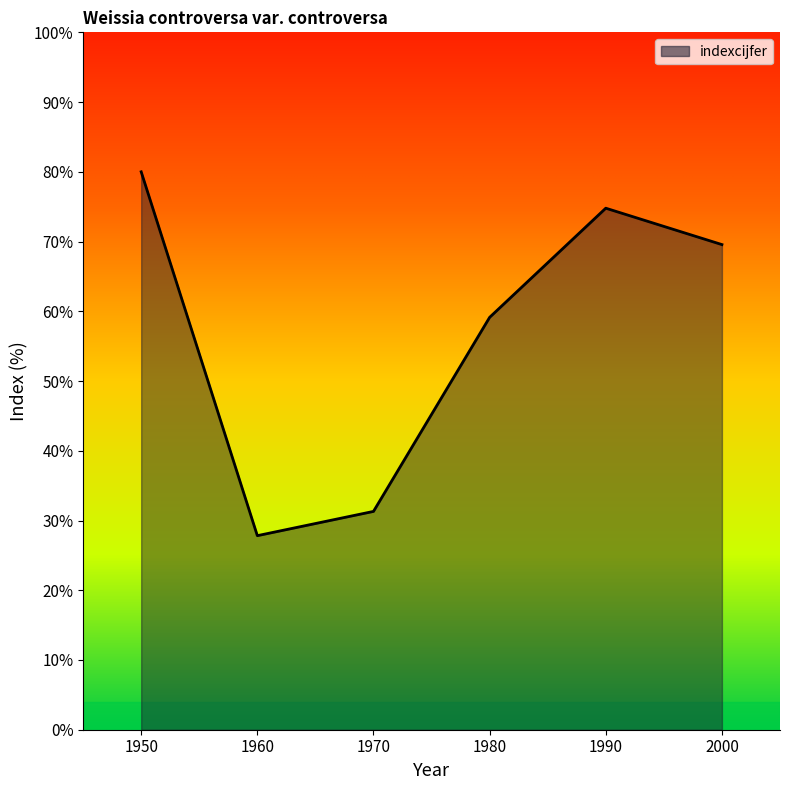

True or false: there are more than 0 points higher than both neighbors.

True